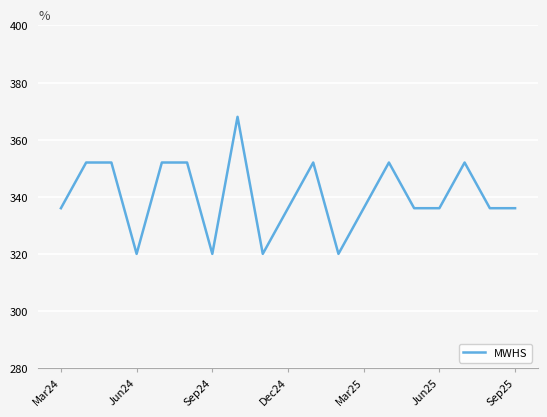

What is the difference between the maximum and minimum values?

48